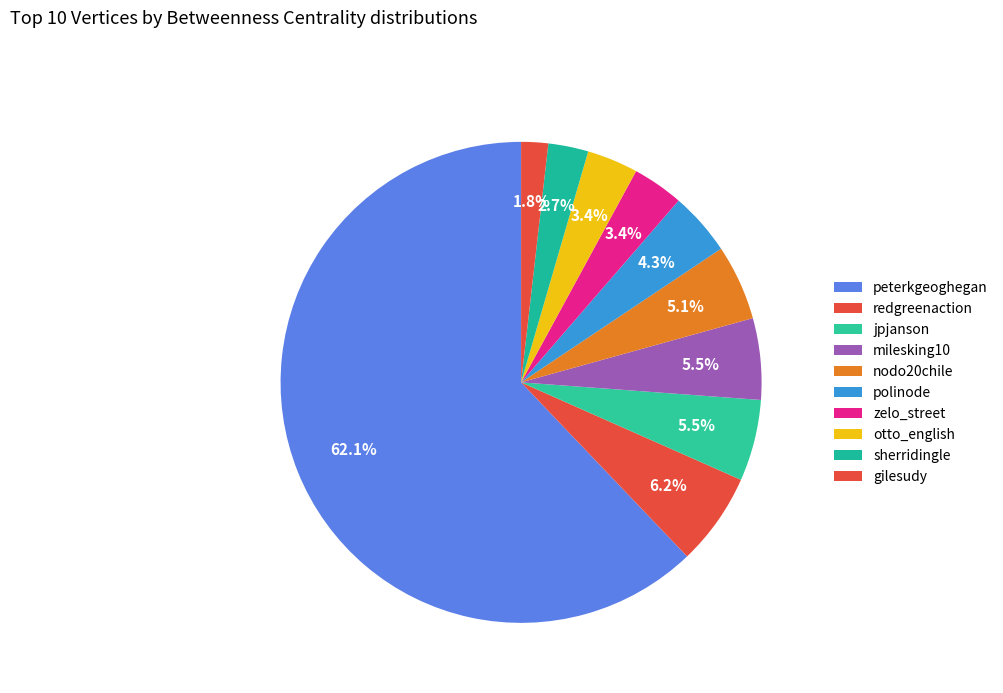

How many segments does this pie chart have?

10